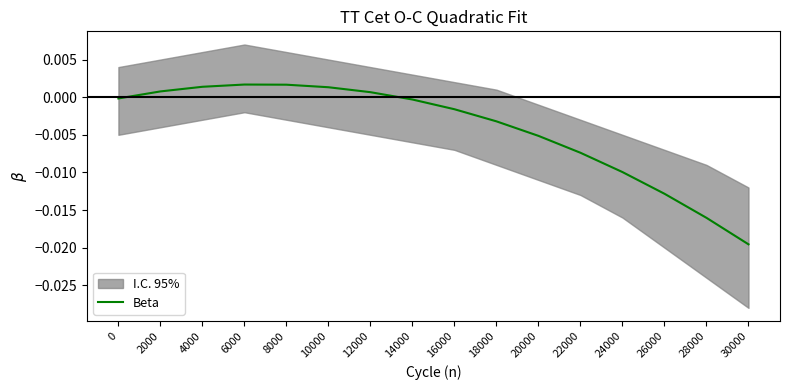

Where does the data first go above 0?

2000